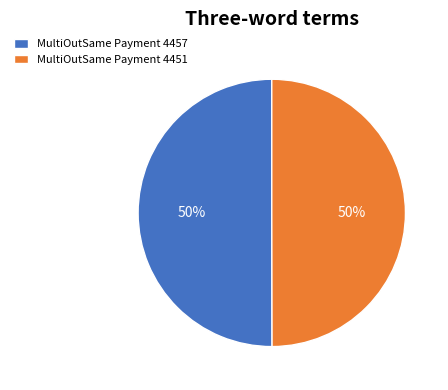

To the nearest percent, what is the combined percentage of MultiOutSame Payment 4451 and MultiOutSame Payment 4457?

100%